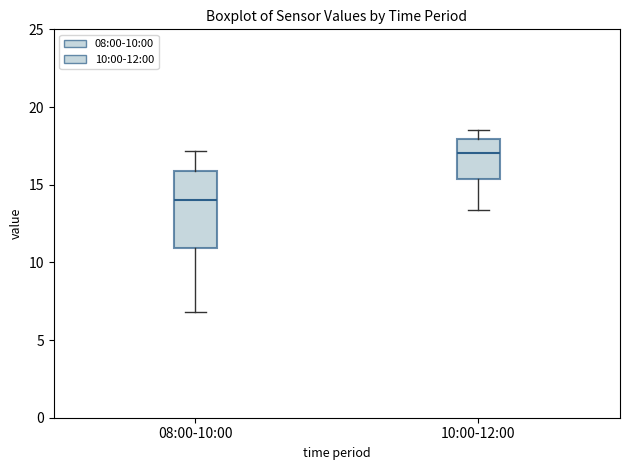

Where does the upper whisker of the box for 08:00-10:00 end on the y-axis? The values are not printed on the chart, so give them approximately, as read against the axis.

17.0